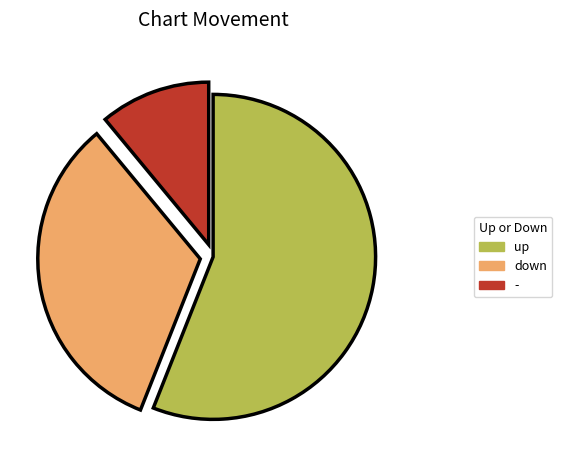

Which slice is the largest?

up